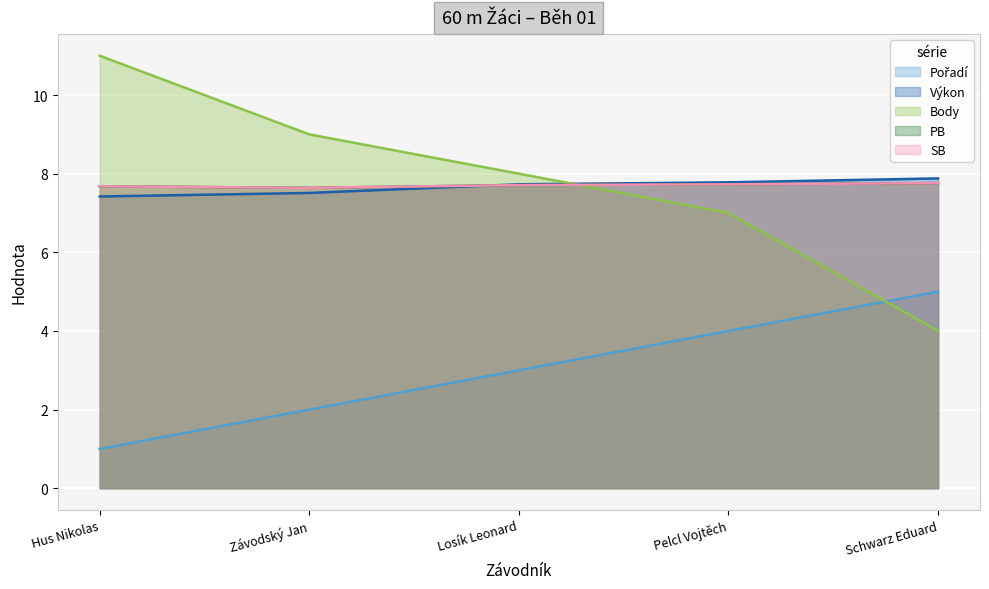

The value of Body at Schwarz Eduard is 6.0. True or false?

False